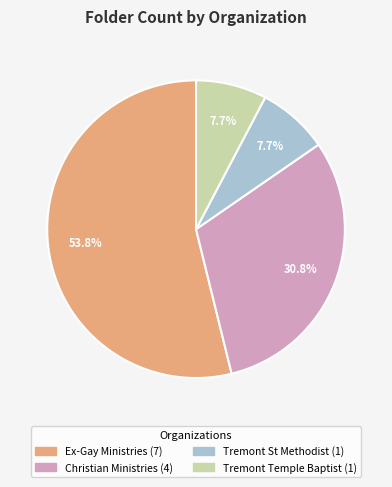

Is there any slice that represents more than half of the pie?

Yes